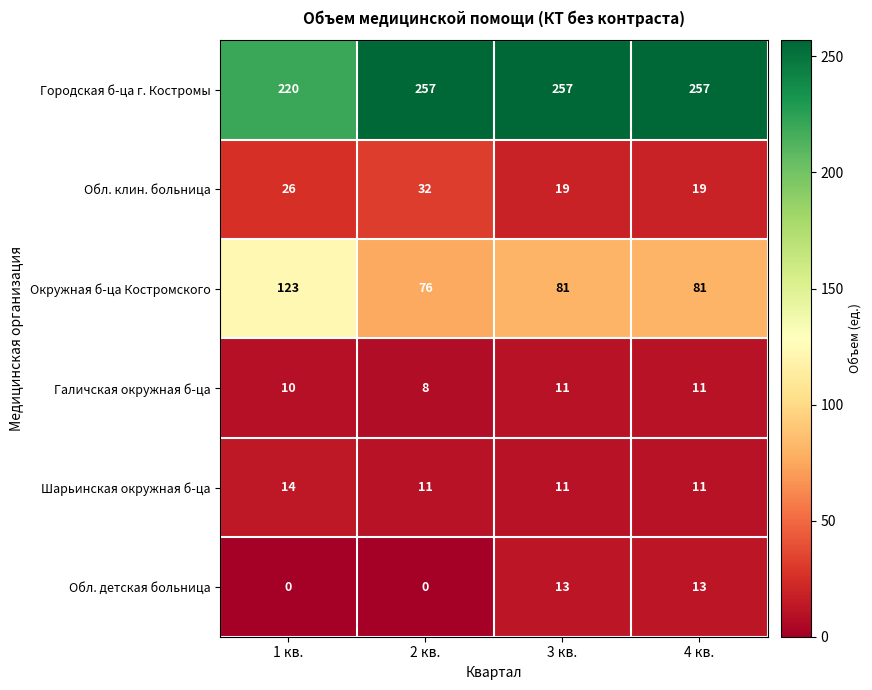

Rank the series by their maximum value, from highest to lowest.

Городская б-ца г. Костромы, Окружная б-ца Костромского, Обл. клин. больница, Шарьинская окружная б-ца, Обл. детская больница, Галичская окружная б-ца